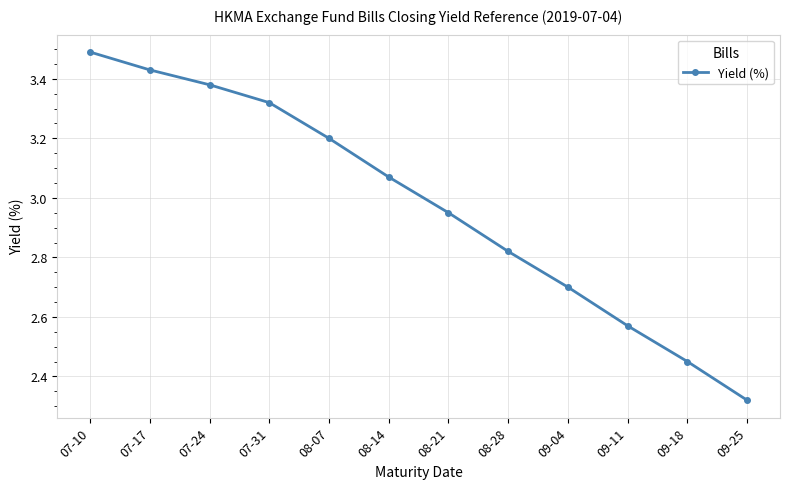

What is the greatest value displayed?

3.5